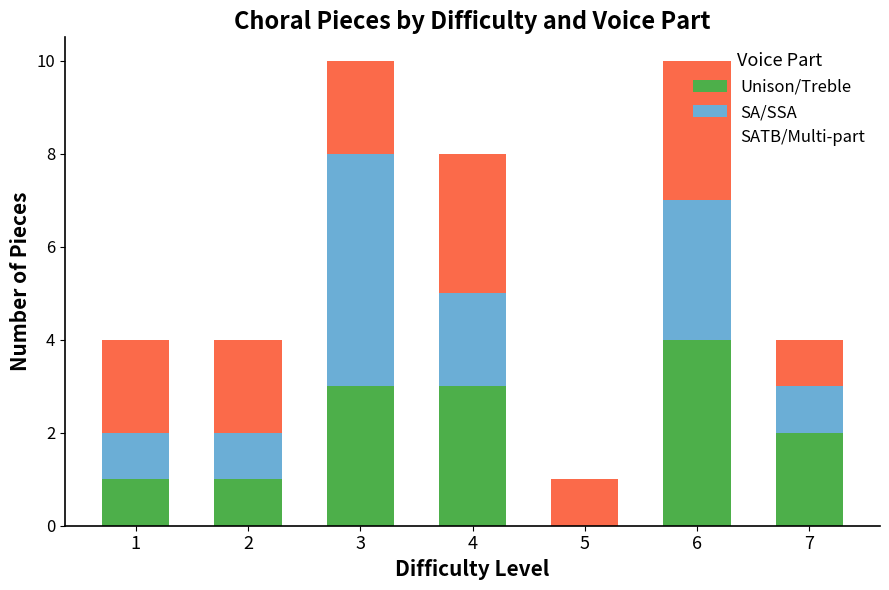

What is the highest value of the Unison/Treble series?

4